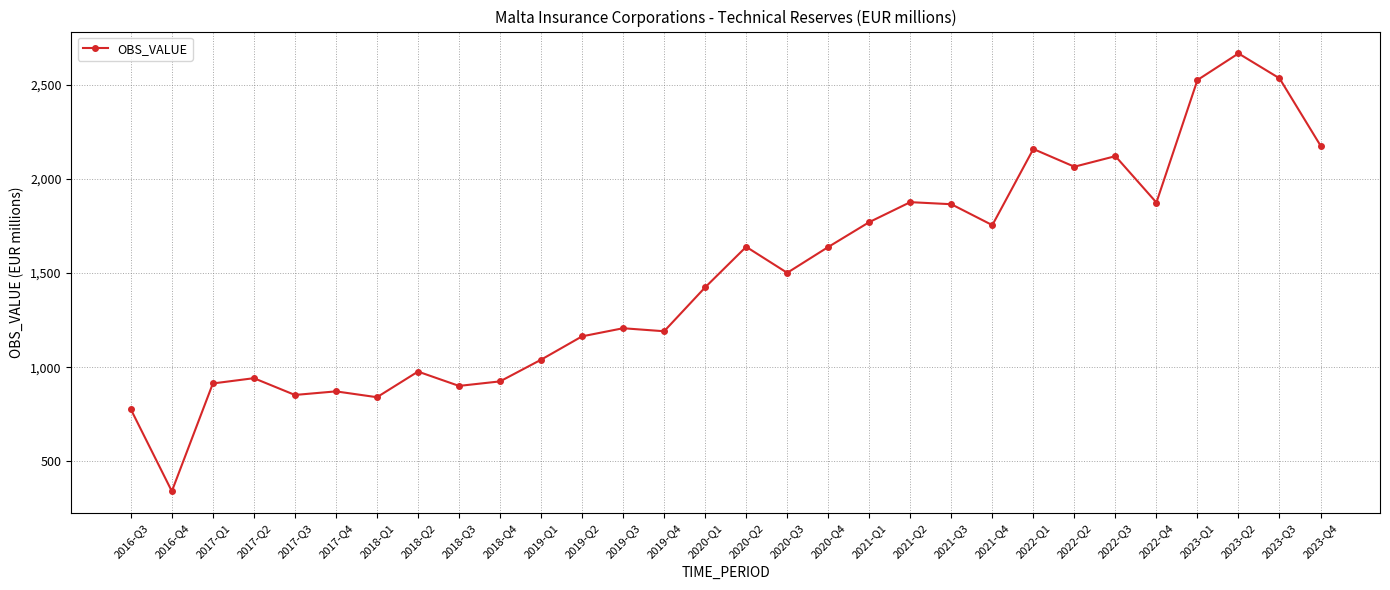

Does the chart have visible grid lines?

Yes